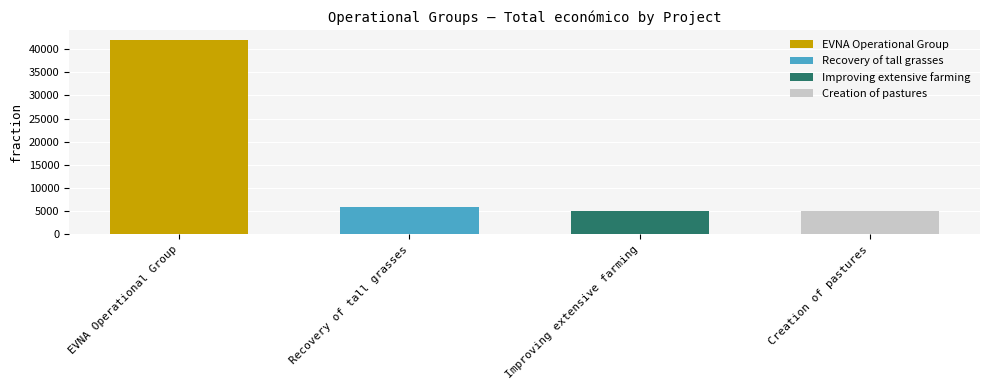

What is the change in value from EVNA Operational Group to Creation of pastures?

-37072